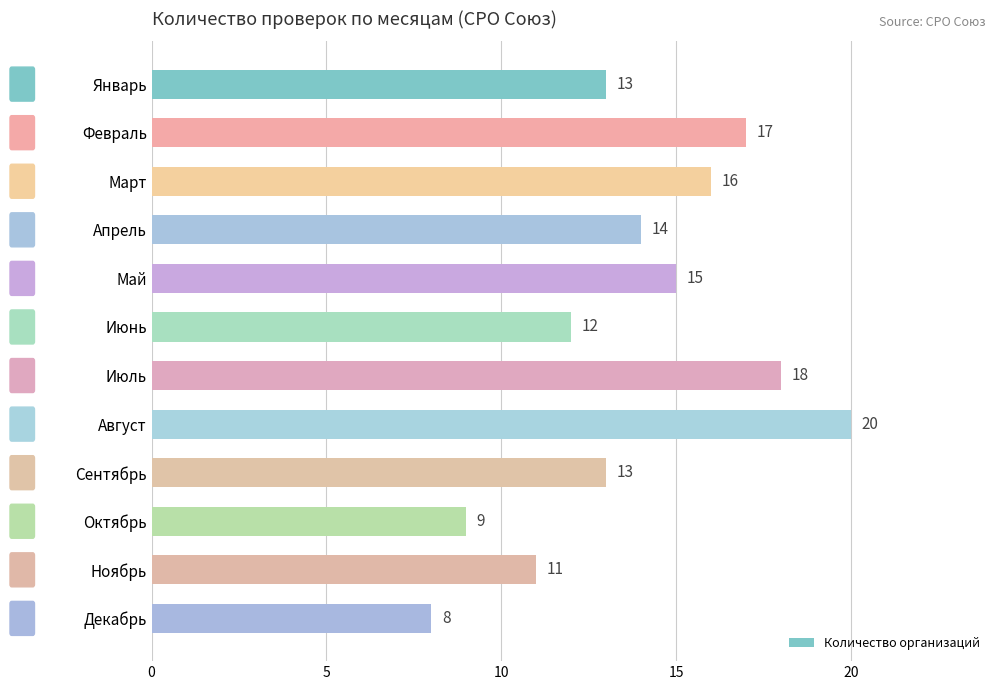

What is the label of the 5th bar from the bottom?

Август